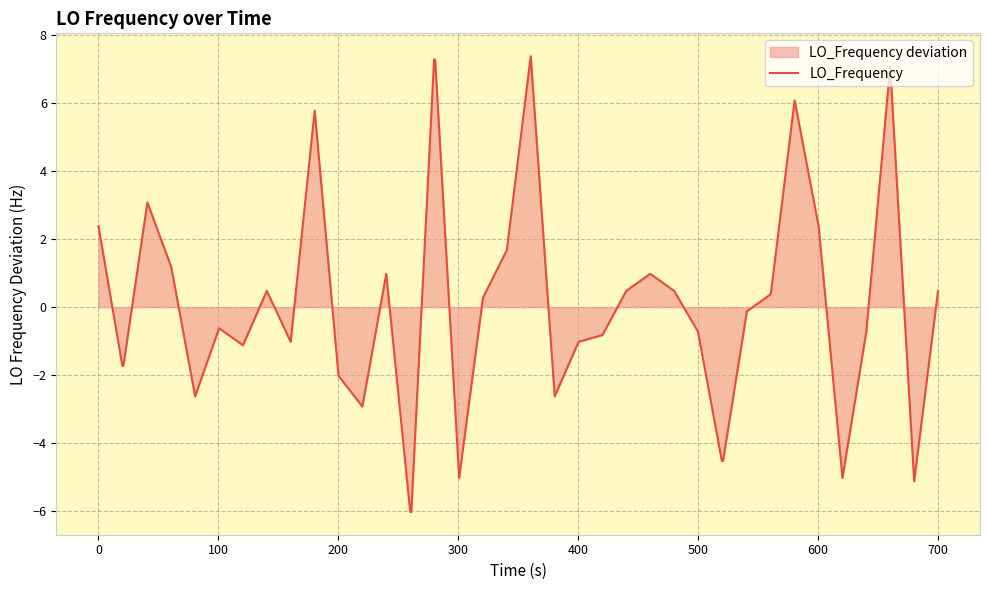

What is the difference between the maximum and minimum values?

13.4